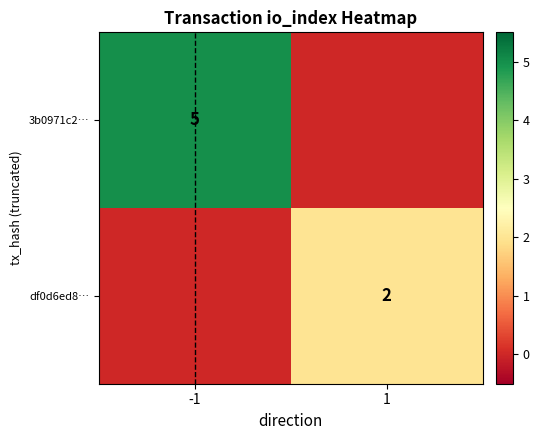

True or false: 3b0971c2… has a value of 3 at -1.

False